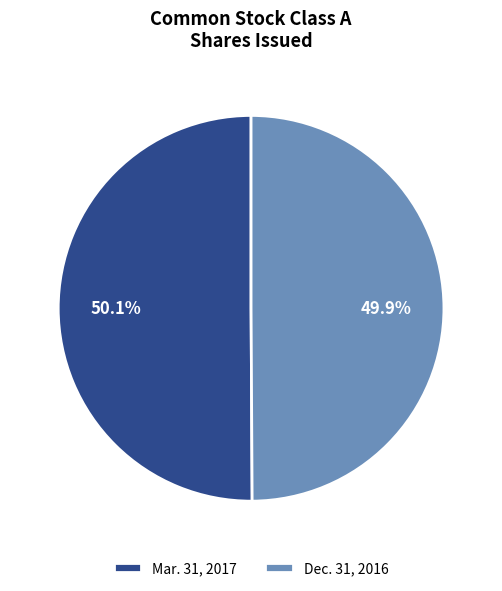

Rank the categories by value from lowest to highest.

Dec. 31, 2016, Mar. 31, 2017